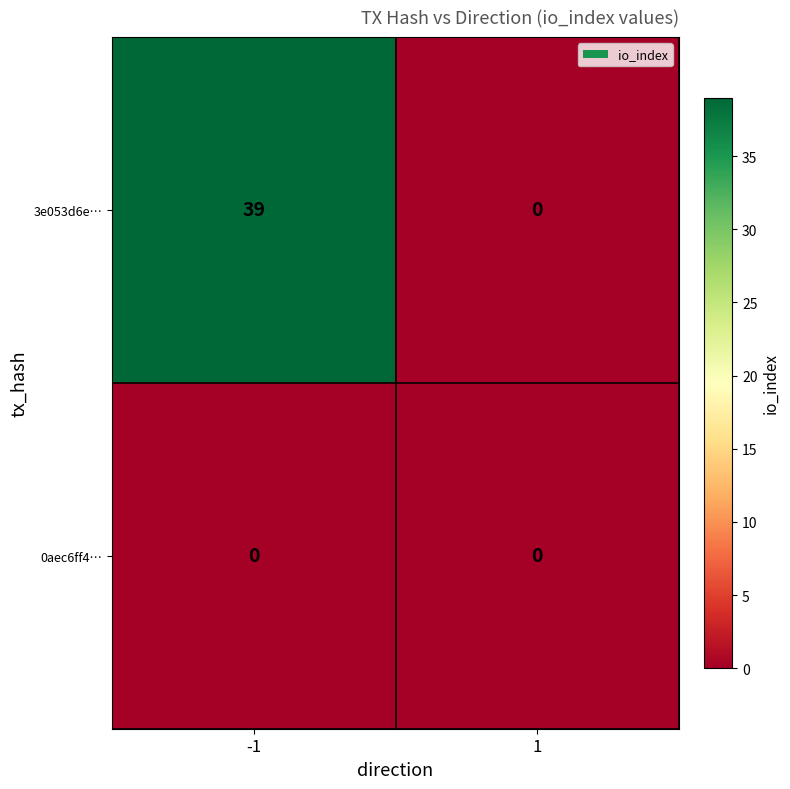

Count the number of data series in this chart.

2